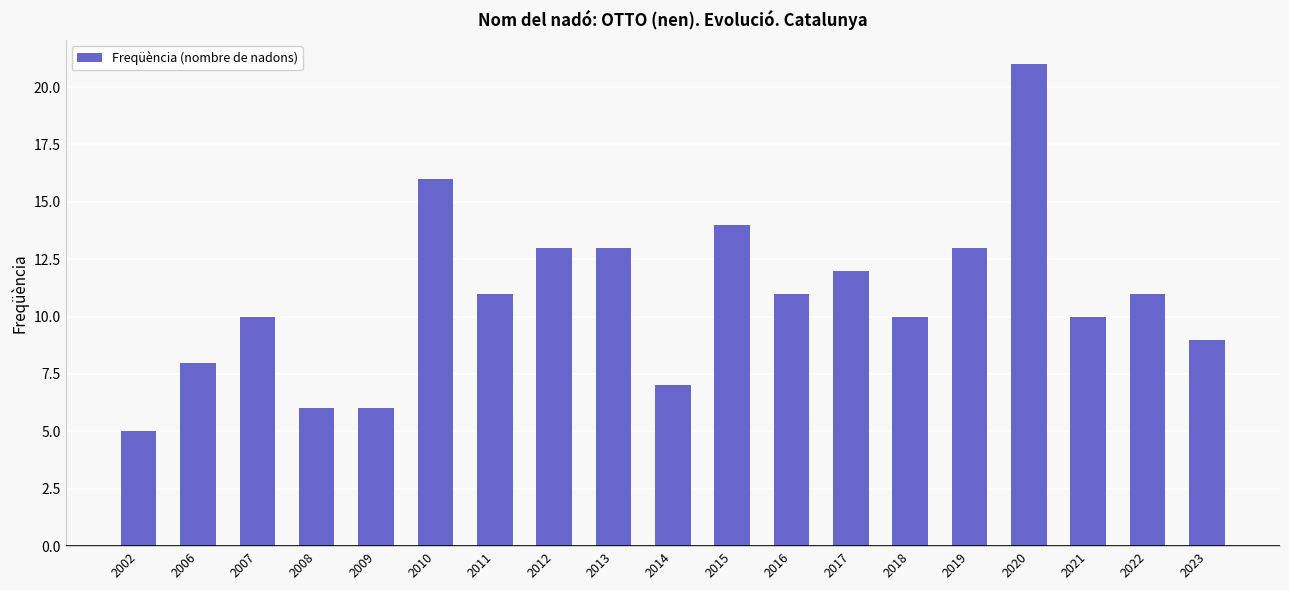

What is the sum of the values at 2018 and 2009?

16